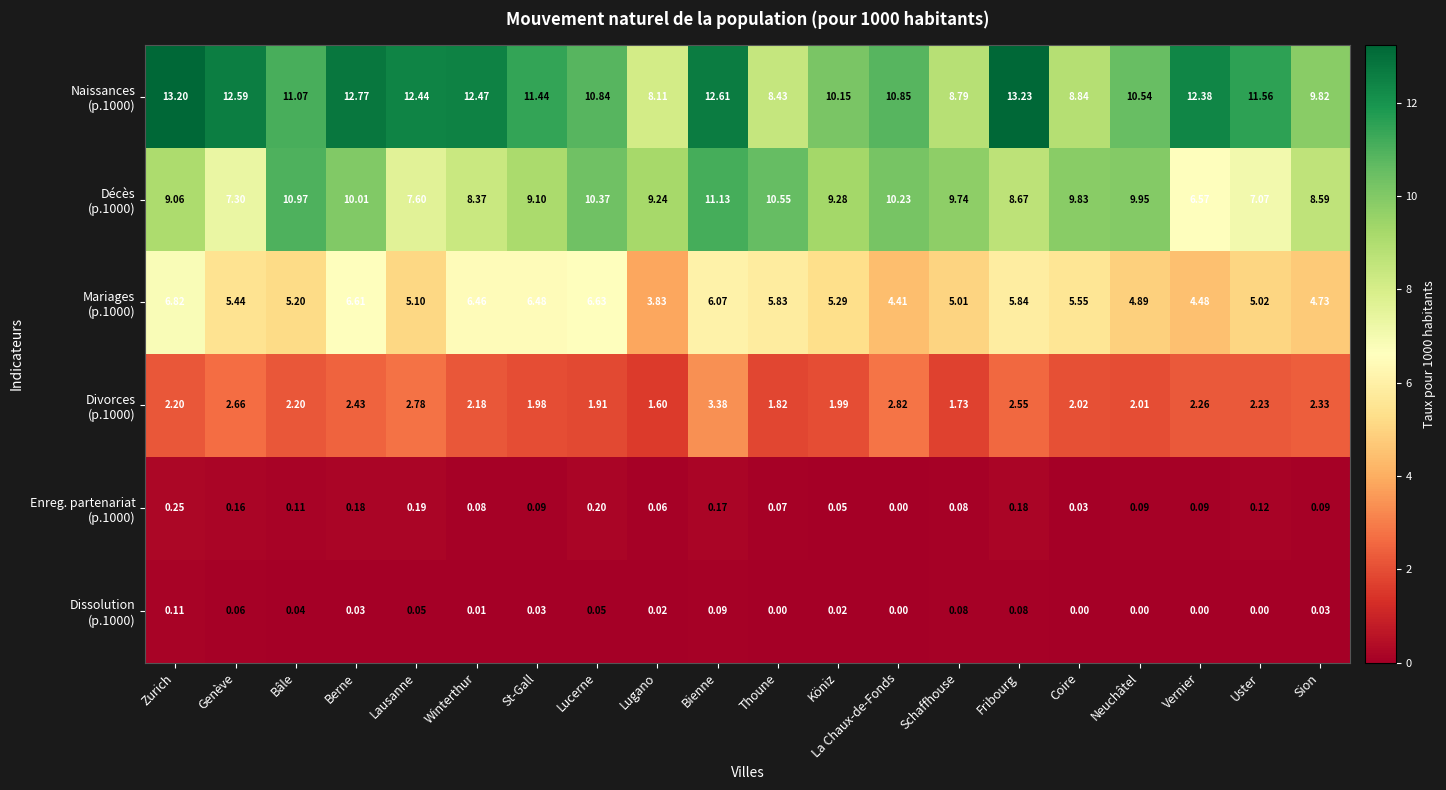

At which category is the sum across all series the highest?

Bienne